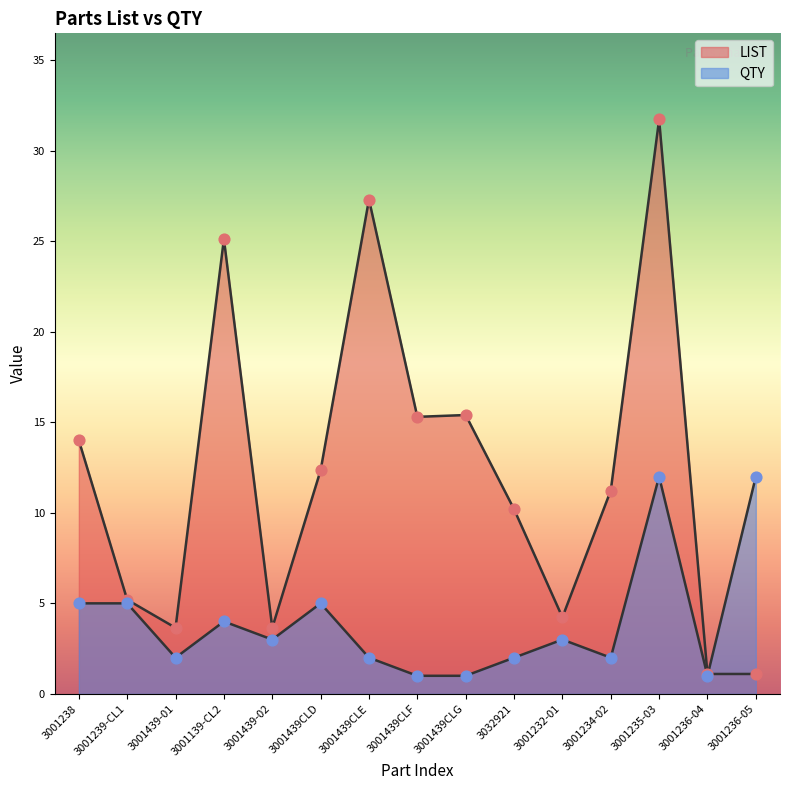

Which series contains the lowest Y value?

QTY